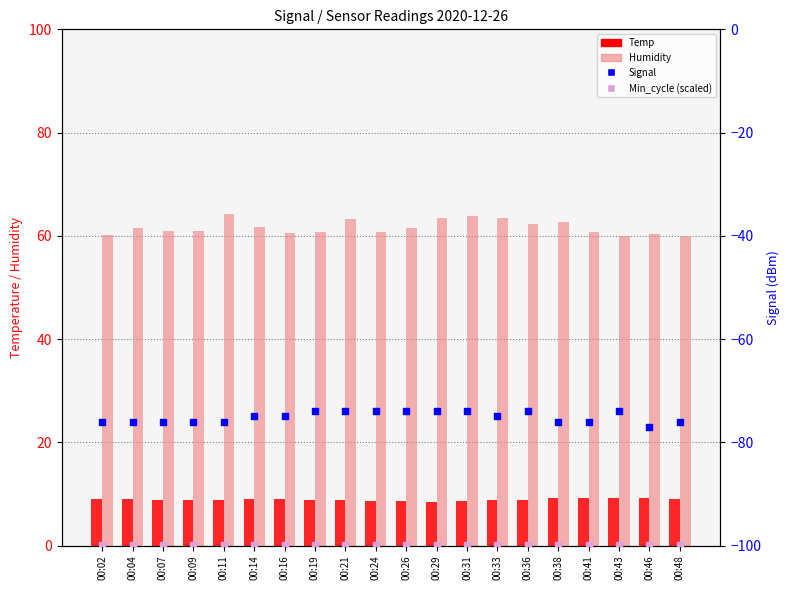

At how many categories does at least one series exceed 28?

20